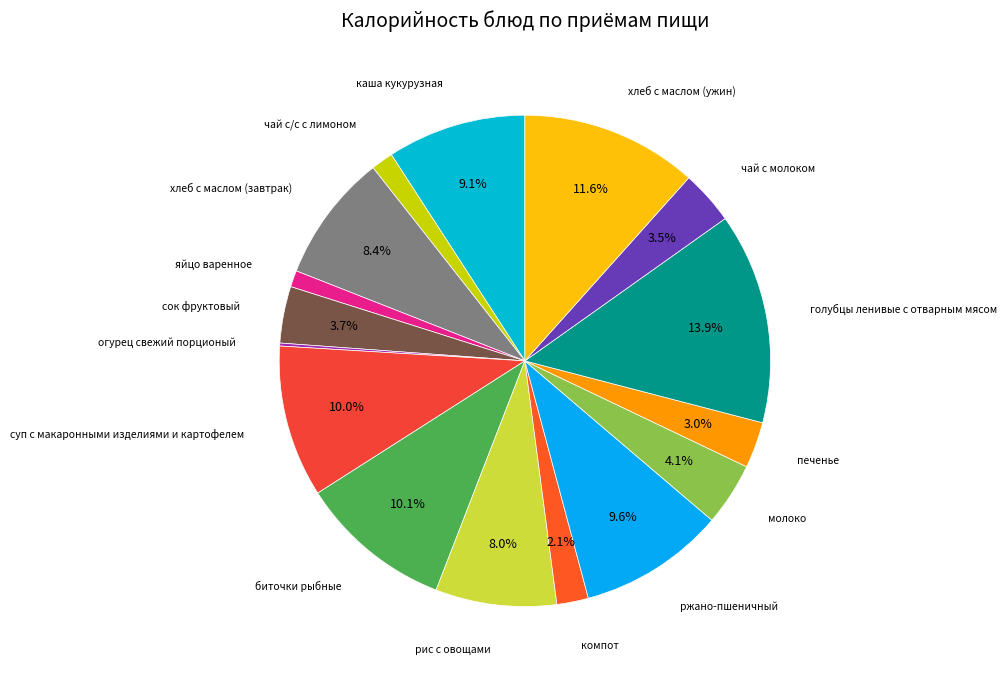

Which slice is the smallest?

огурец свежий порционый